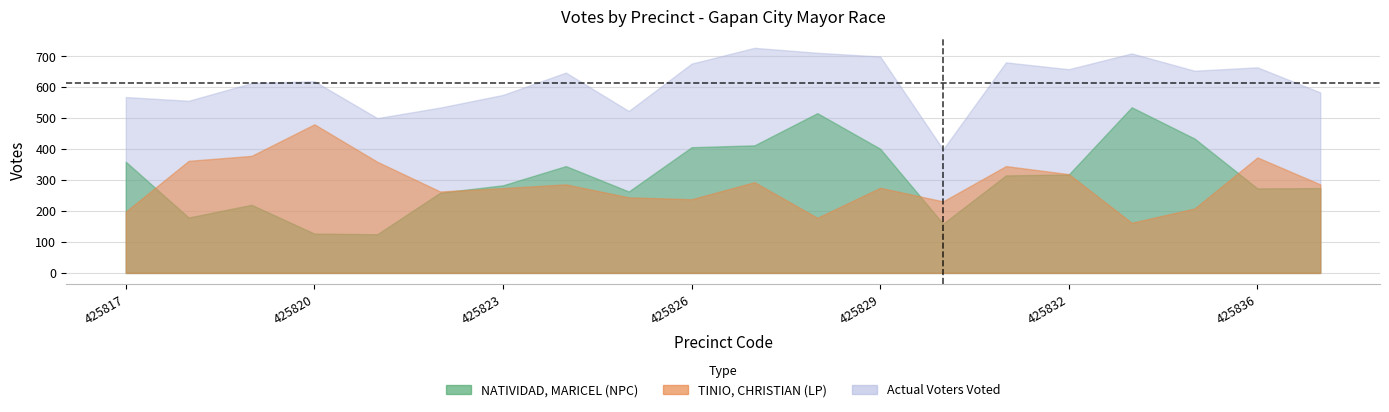

Which category has the lowest value in the Actual Voters Voted series?

425830